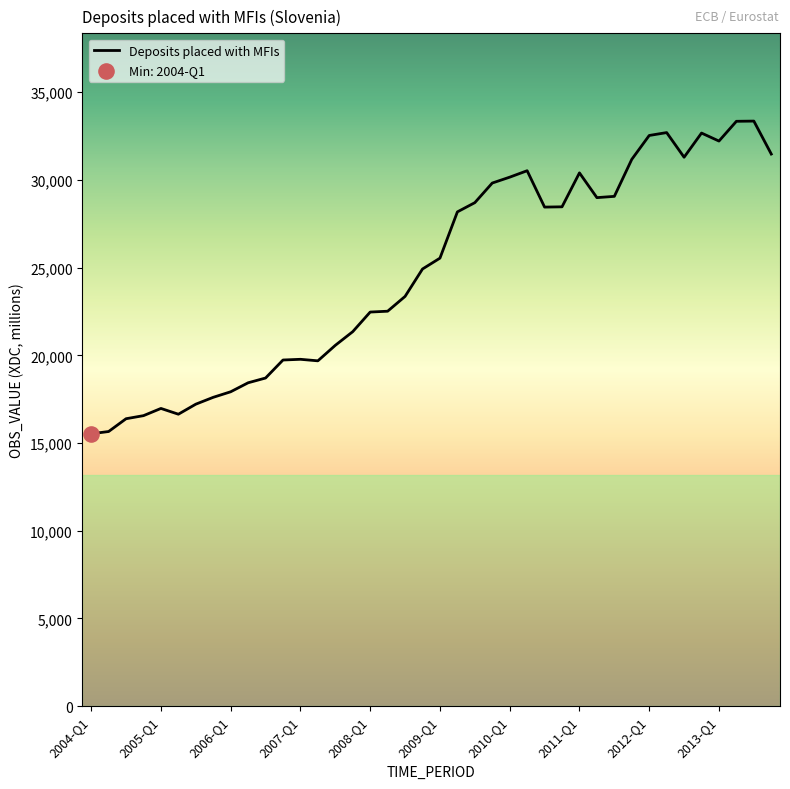

What is the greatest value displayed?

33357.8